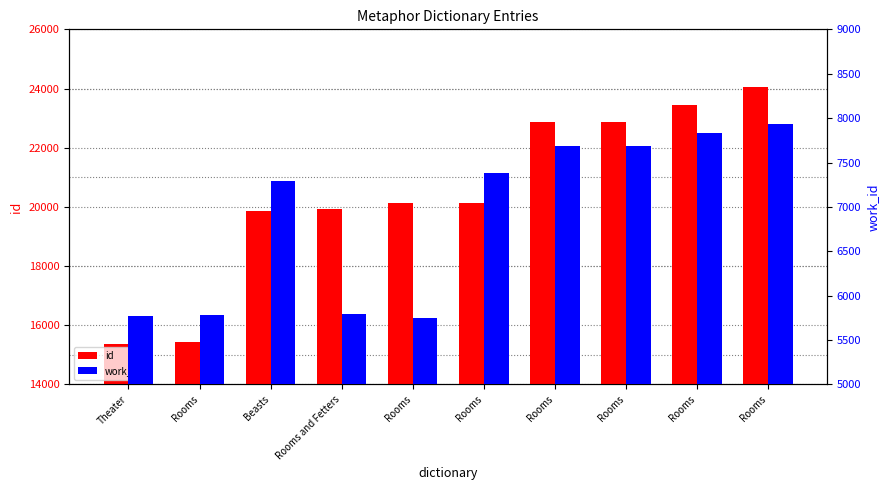

At which label is id closest to 19704?

Beasts